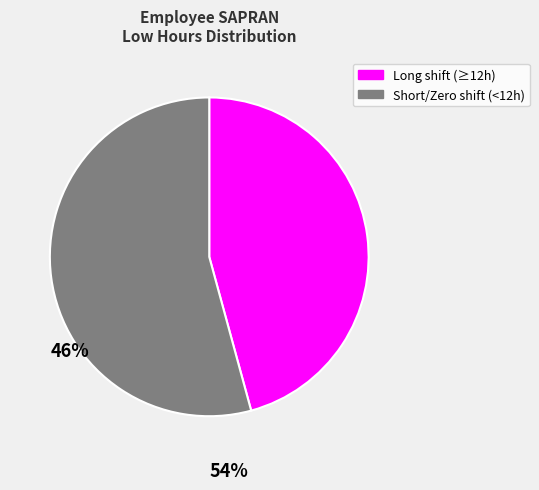

Is there a majority slice in this chart?

Yes